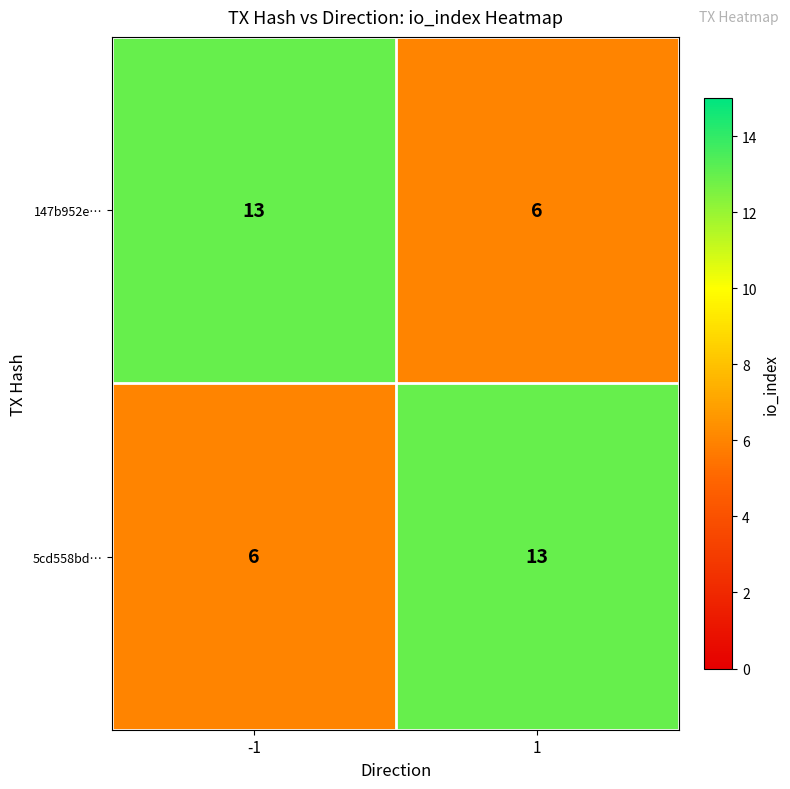

Reading right to left, what are all the values shown in this chart?

147b952e…: 6	13
5cd558bd…: 13	6